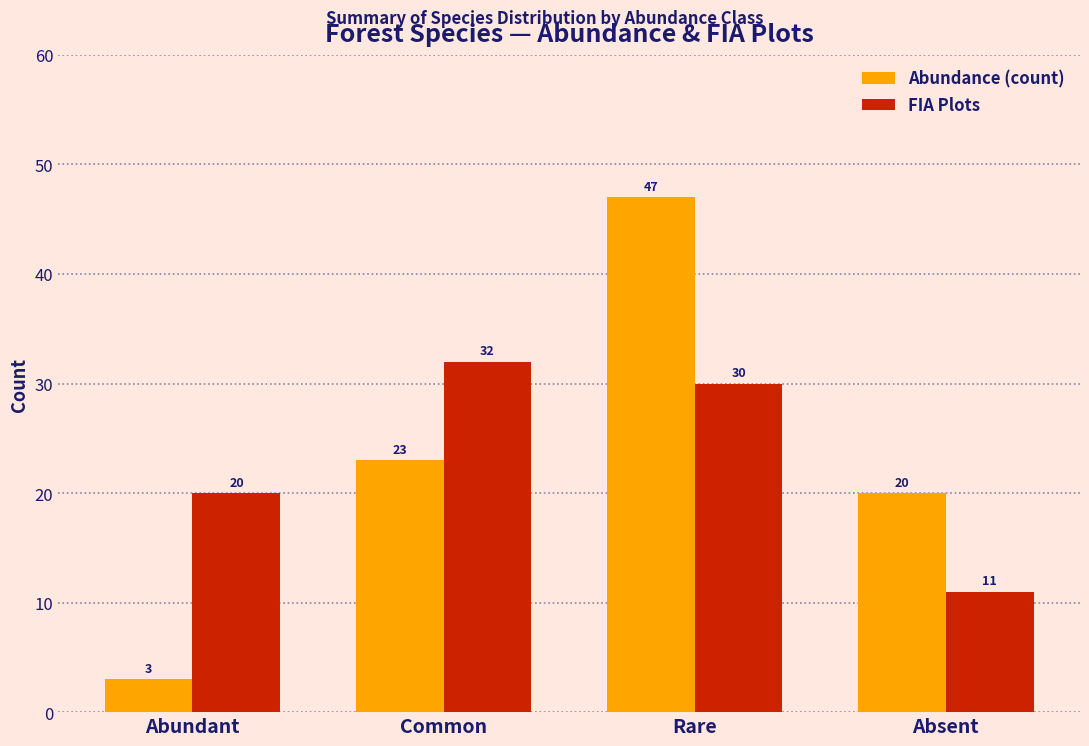

Where is FIA Plots nearest to the value 21?

Abundant